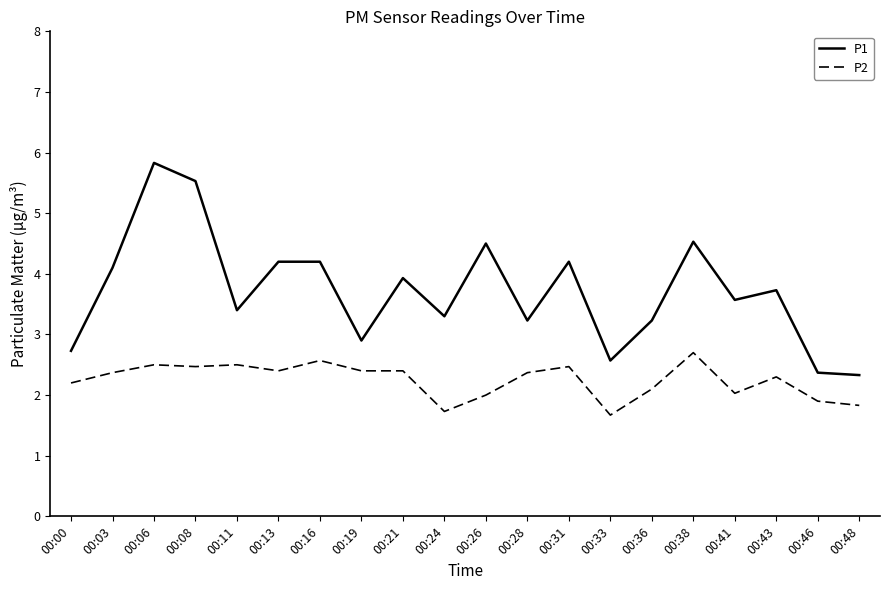

At which category is the sum across all series the highest?

00:06